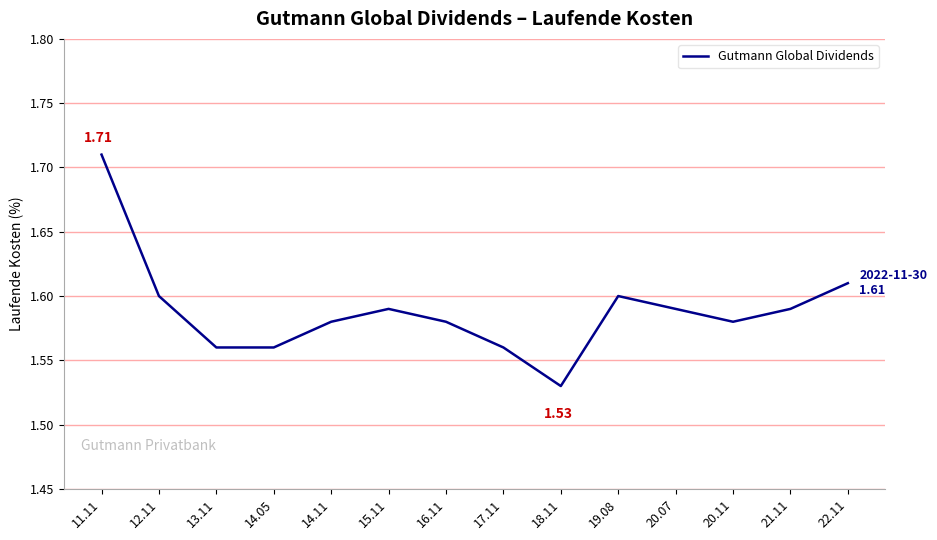

Approximately how many times larger is the value at 22.11 compared to 12.11?

1.0